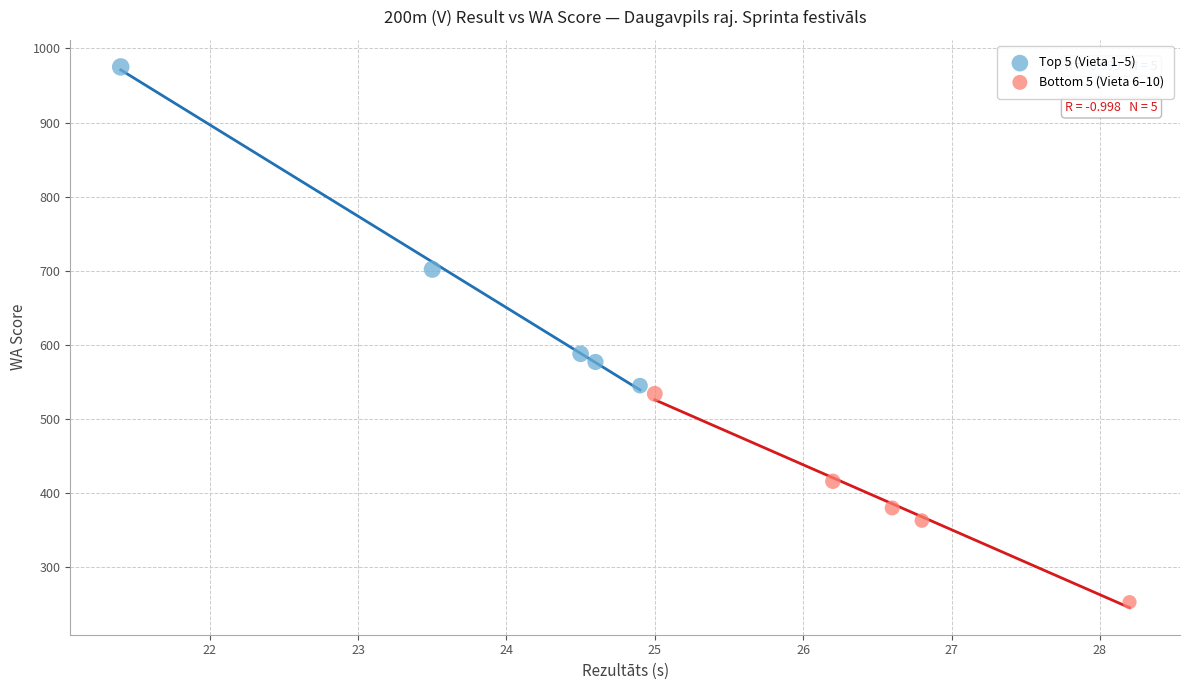

Which series reaches the minimum Y coordinate?

Bottom 5 (Vieta 6–10)